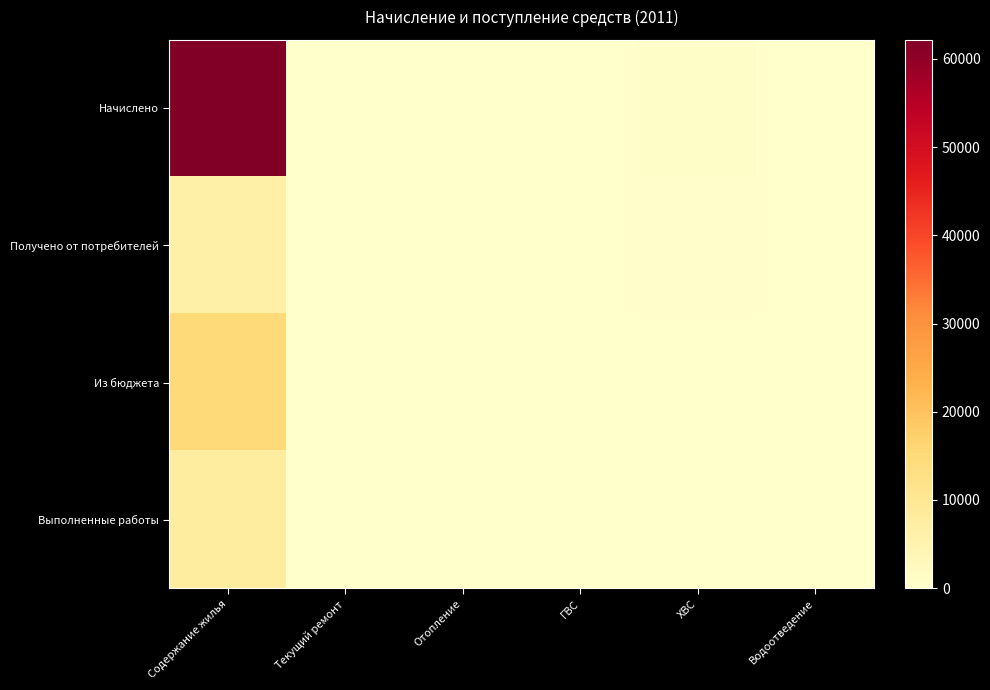

Between Отопление and ХВС, which is larger?

ХВС